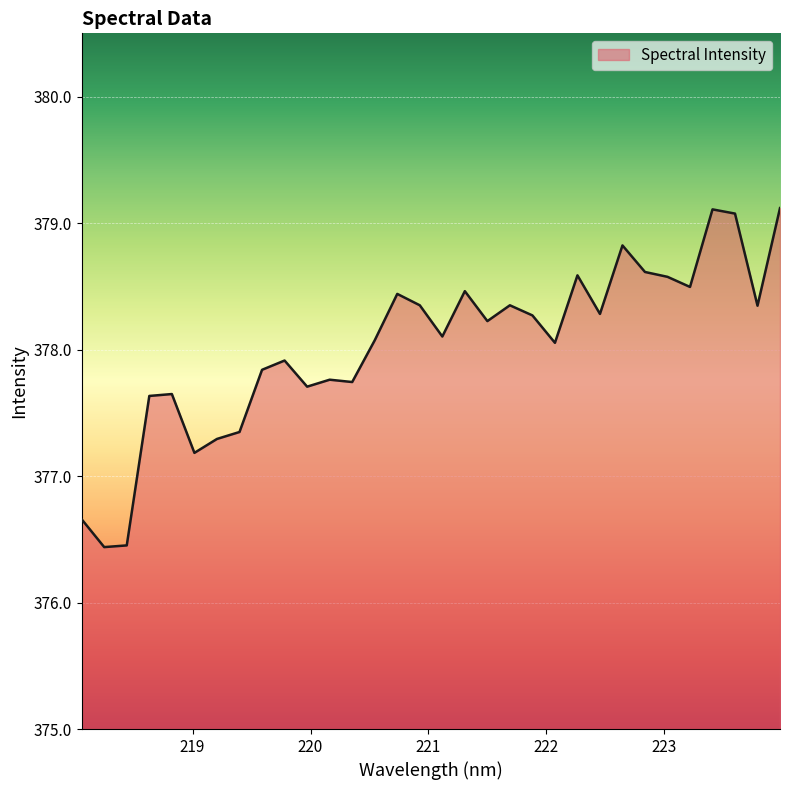

What is the difference between the maximum and minimum values?

2.7